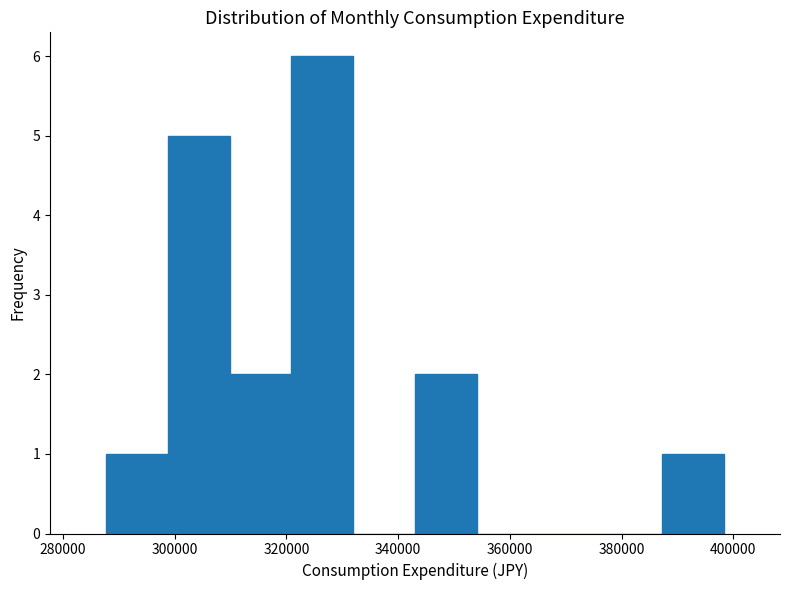

How tall is the bar that spans 298000 to 310000 on the x-axis? Neither the bar edges nor the heights are printed on the chart, so give them approximately, as read against the axes.

5